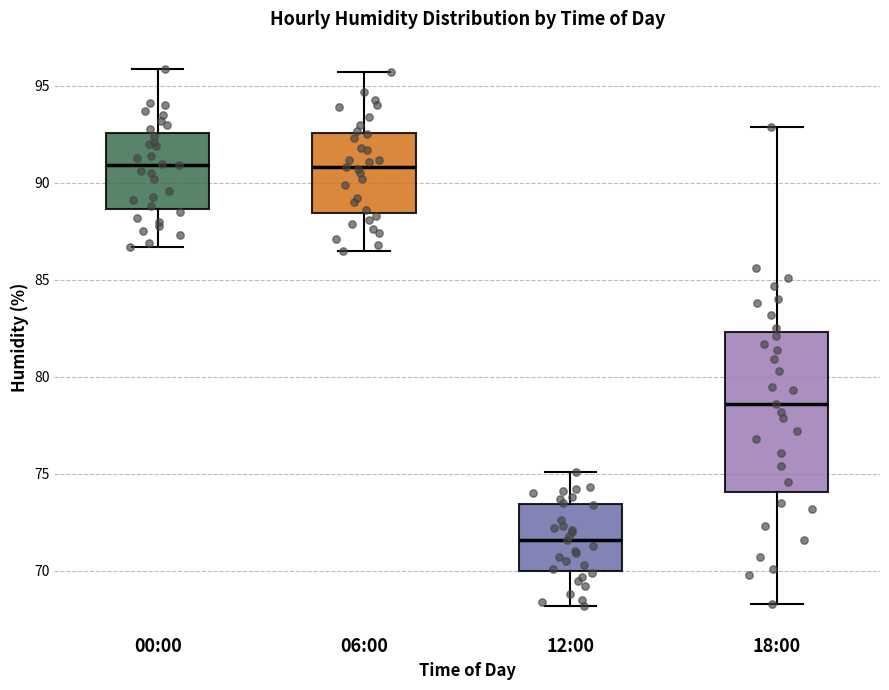

Which box has the lowest median line?

12:00